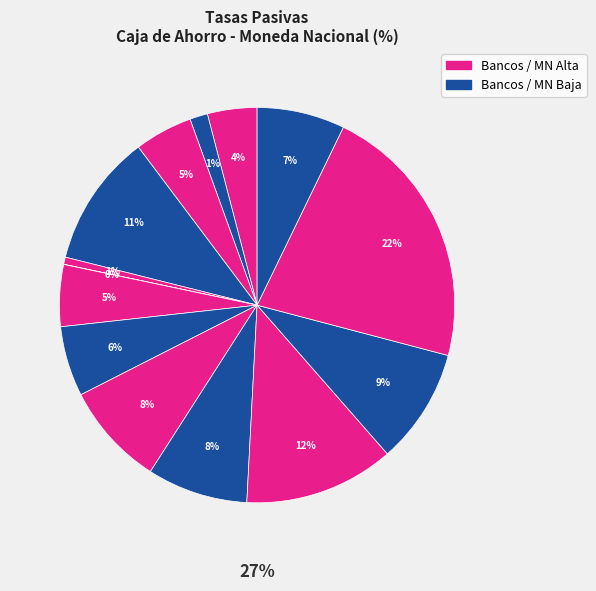

Is there a majority slice in this chart?

No